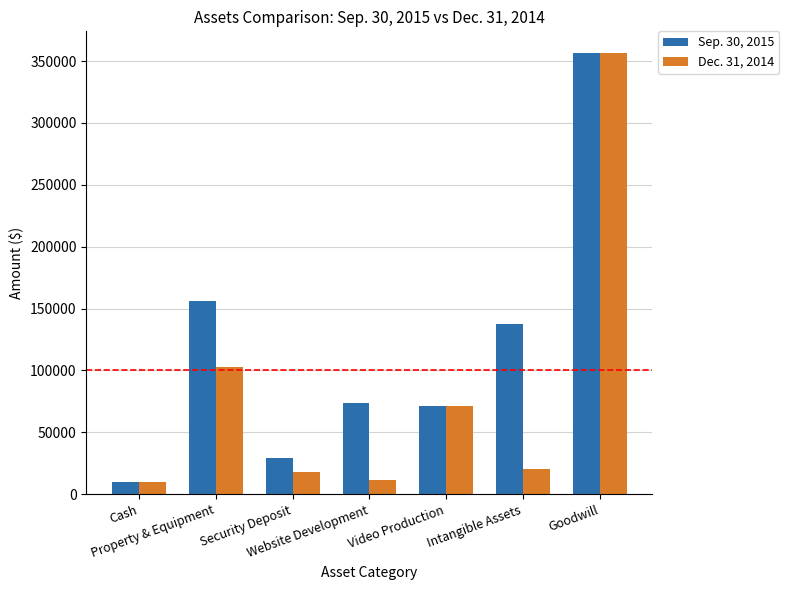

What is the value of the Dec. 31, 2014 bar at the 7th from the left?

356235